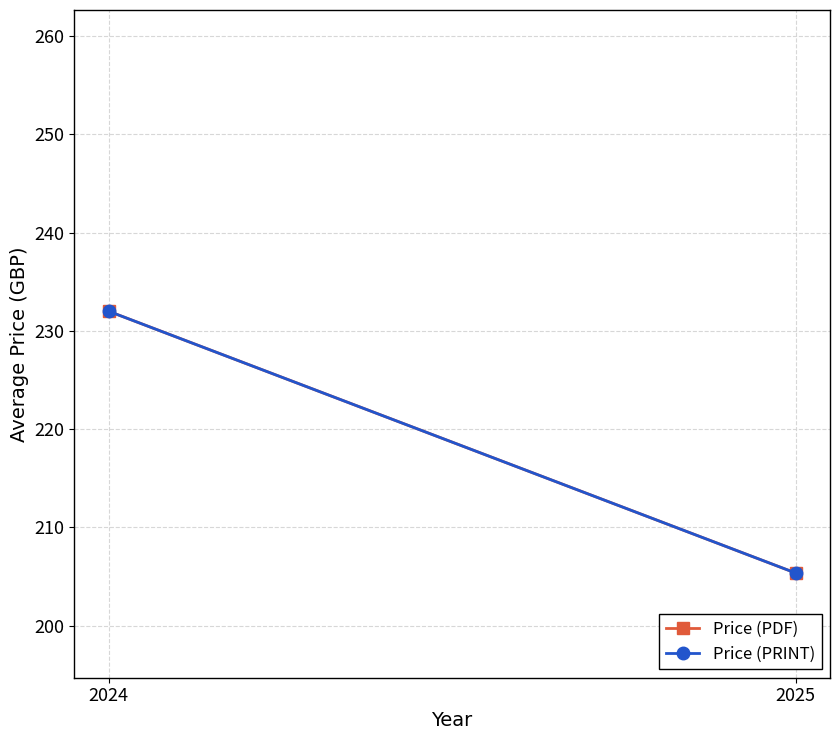

What is the total value across all series at 2025?

410.7